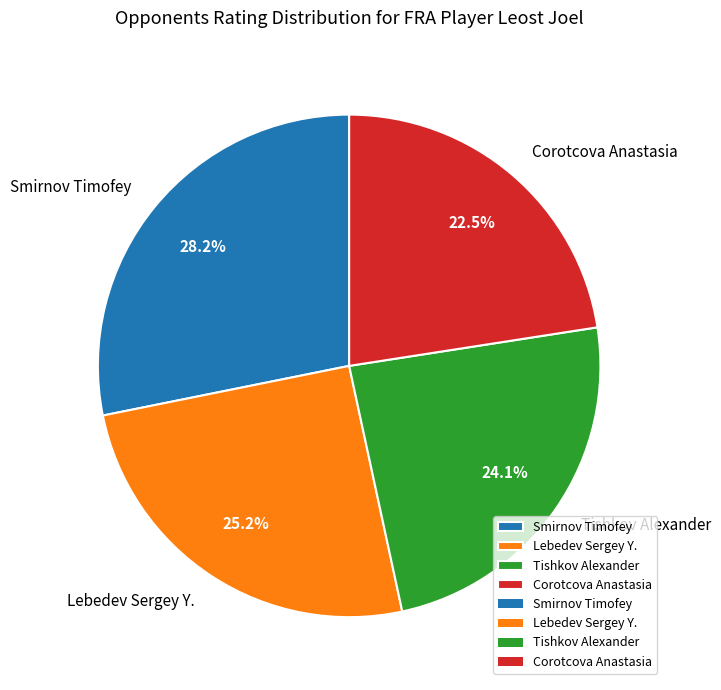

Approximately how many times larger is the value at Tishkov Alexander compared to Lebedev Sergey Y.?

1.0